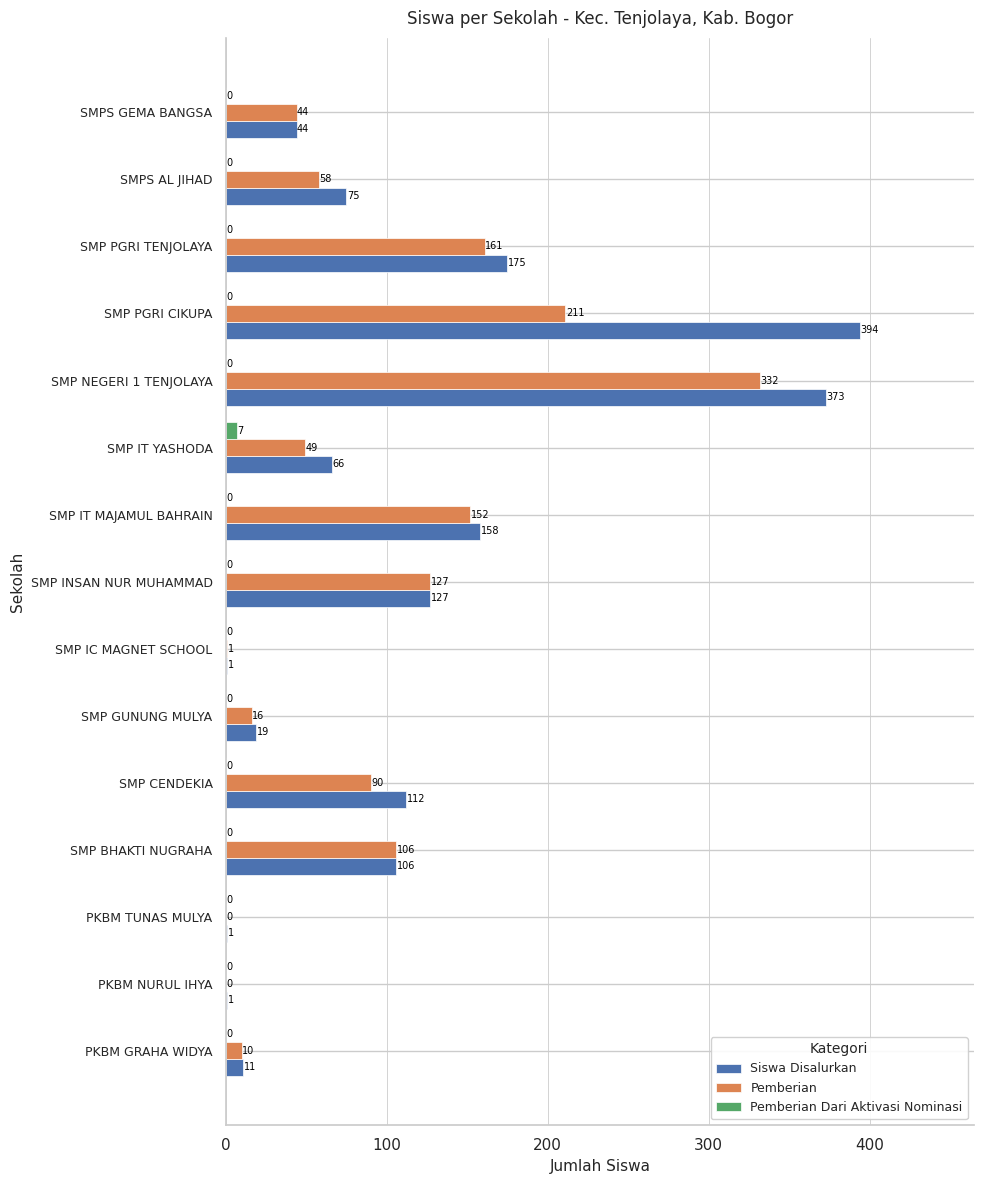

Which series changed the most between PKBM TUNAS MULYA and SMP IT YASHODA?

Siswa Disalurkan